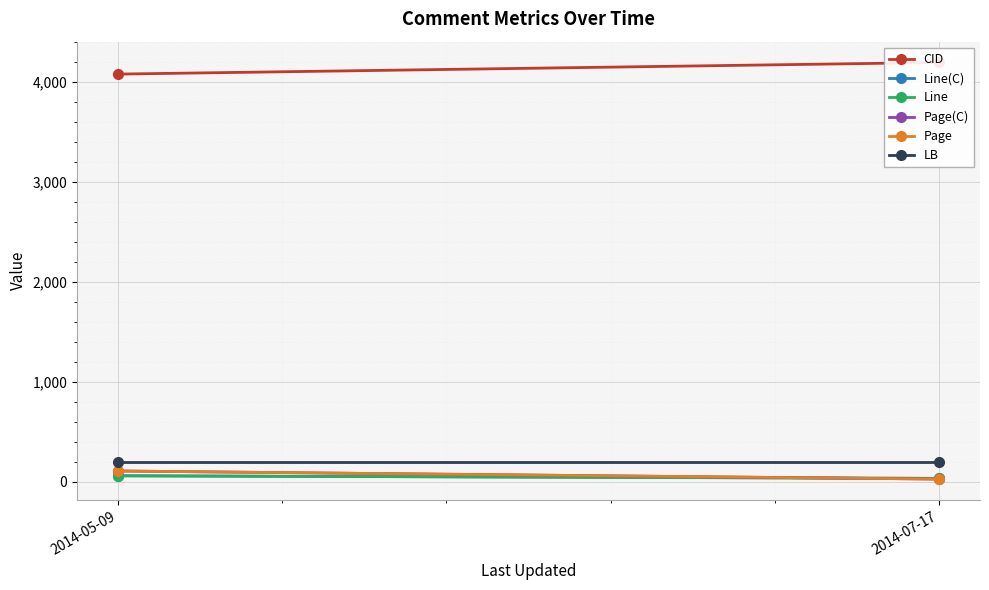

Is it true that Line(C) equals 51 at 2014-07-17?

False